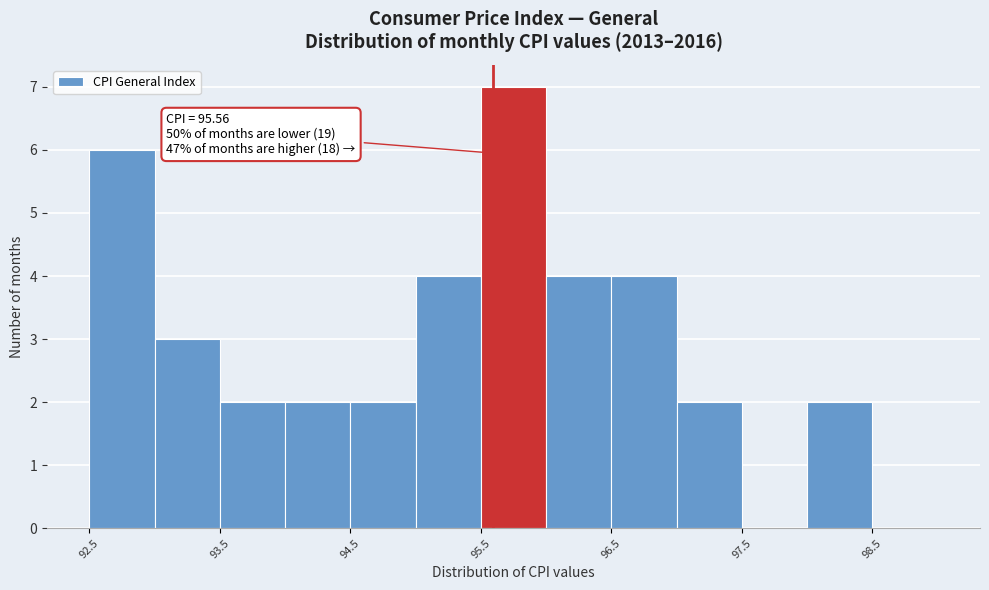

Which range on the x-axis has the tallest bar?

95.47 to 95.97